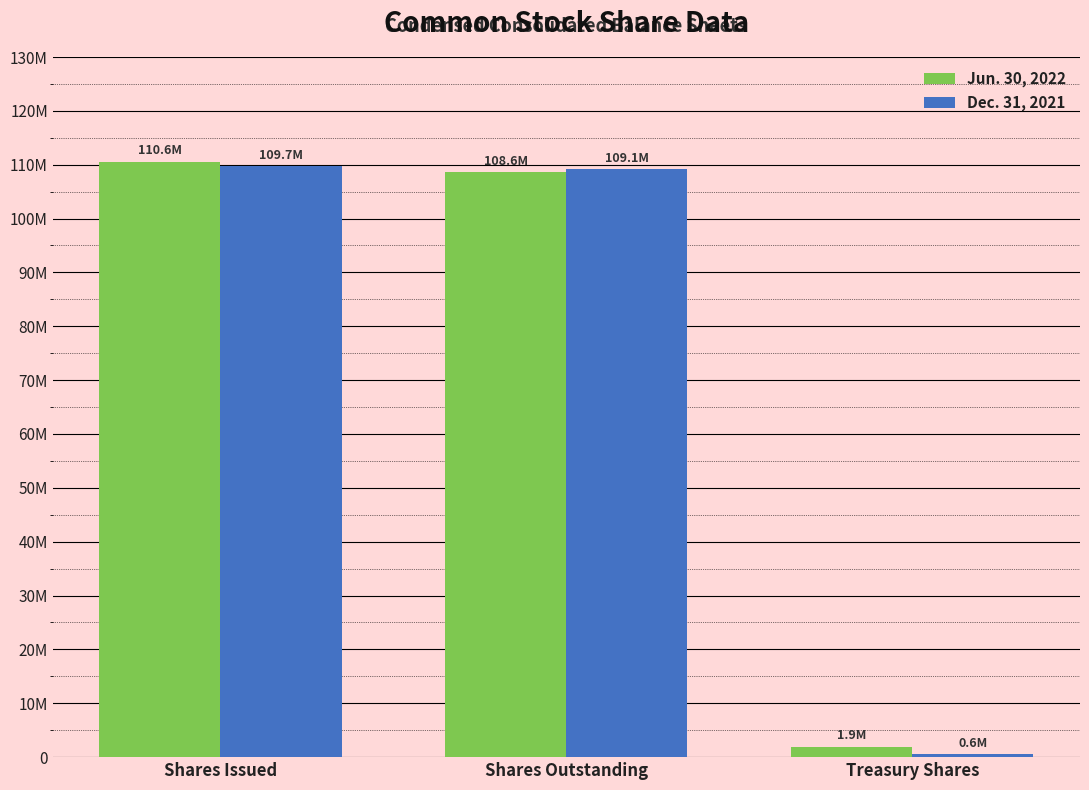

What is the difference between the Jun. 30, 2022 values at Shares Outstanding and Shares Issued?

1938490